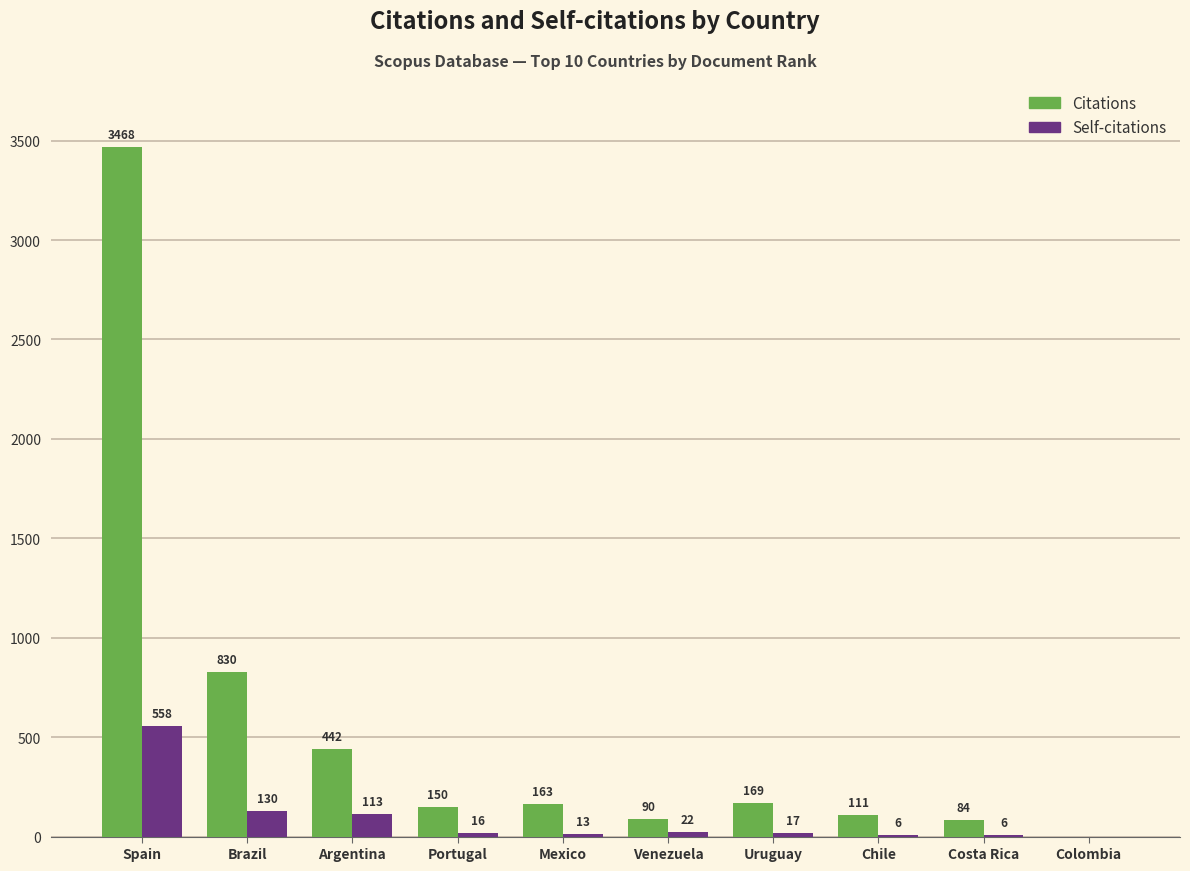

Are the bars horizontal?

No